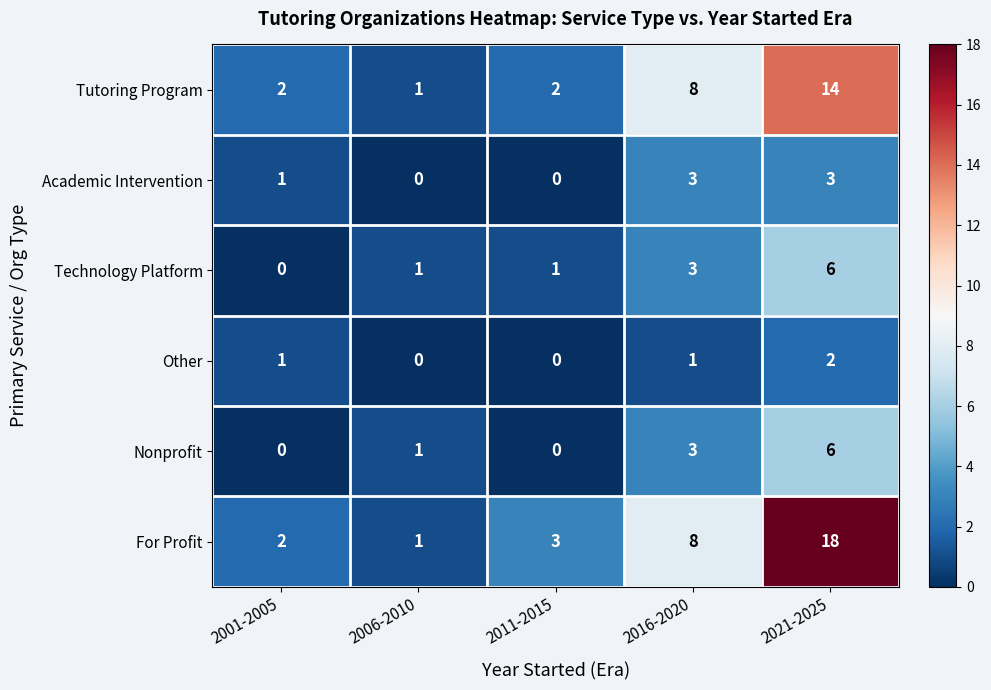

Between 2011-2015 and 2016-2020, which series saw the biggest shift?

Tutoring Program